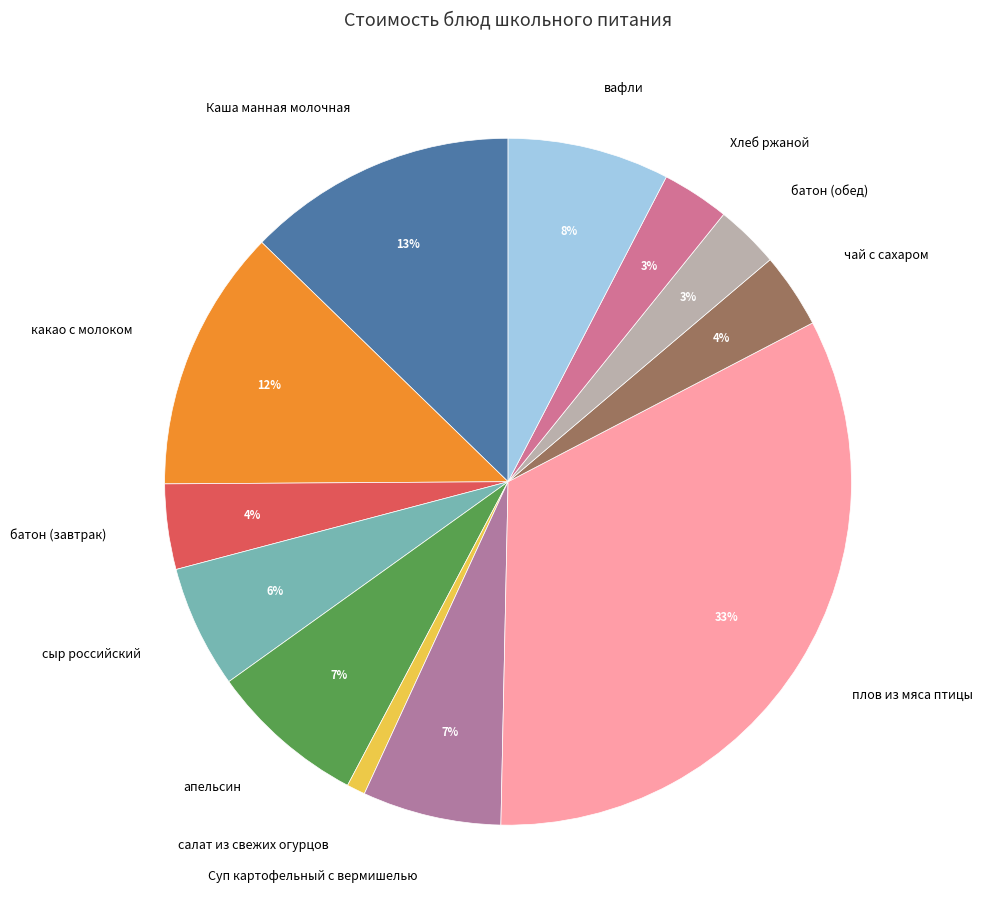

How many slices are in this pie chart?

12